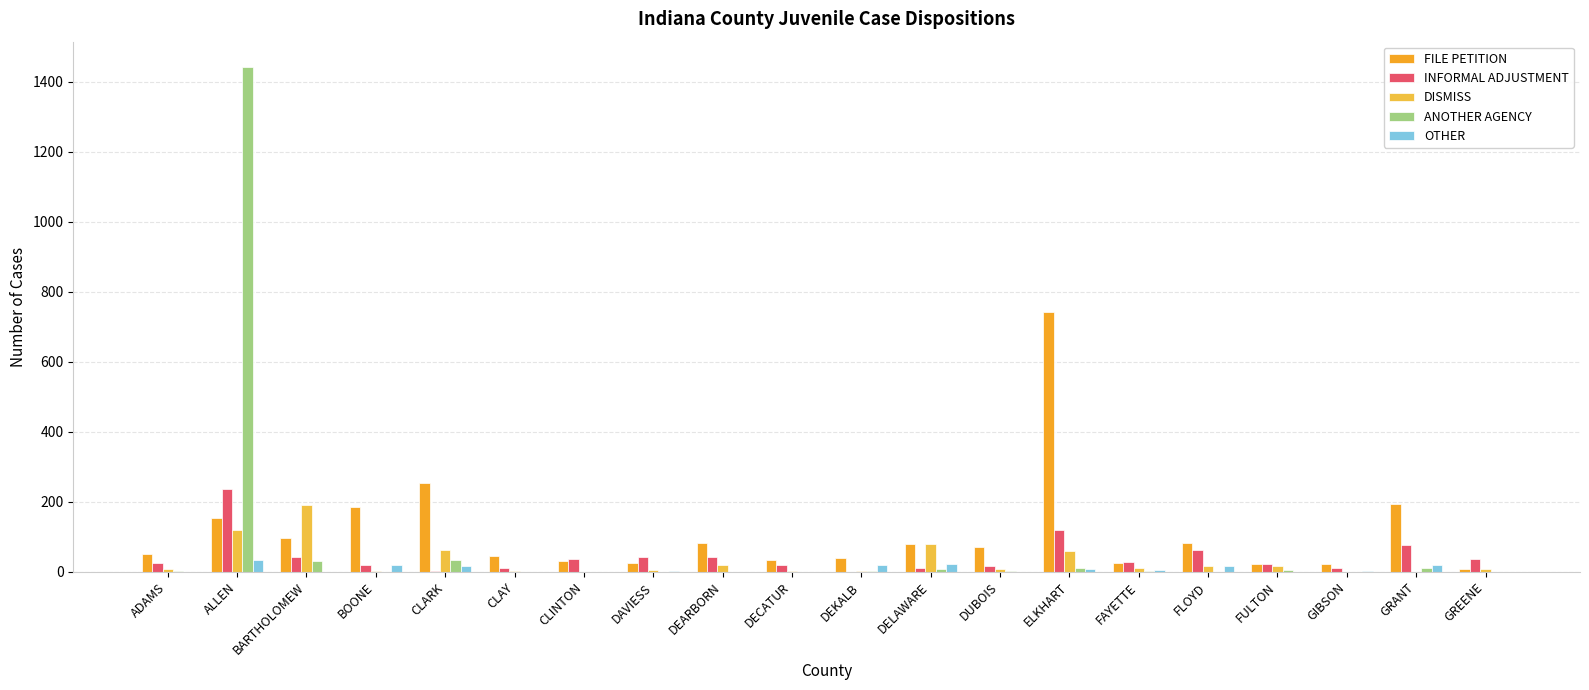

Reading left to right, extract all data points from this chart.

FILE PETITION: ADAMS=50	ALLEN=154	BARTHOLOMEW=97	BOONE=186	CLARK=254	CLAY=47	CLINTON=32	DAVIESS=27	DEARBORN=82	DECATUR=34	DEKALB=39	DELAWARE=80	DUBOIS=70	ELKHART=742	FAYETTE=25	FLOYD=82	FULTON=22	GIBSON=23	GRANT=195	GREENE=9
INFORMAL ADJUSTMENT: ADAMS=25	ALLEN=236	BARTHOLOMEW=43	BOONE=21	CLARK=3	CLAY=12	CLINTON=38	DAVIESS=43	DEARBORN=43	DECATUR=19	DEKALB=1	DELAWARE=10	DUBOIS=17	ELKHART=119	FAYETTE=29	FLOYD=62	FULTON=23	GIBSON=12	GRANT=77	GREENE=37
DISMISS: ADAMS=9	ALLEN=120	BARTHOLOMEW=191	BOONE=2	CLARK=63	CLAY=3	CLINTON=0	DAVIESS=7	DEARBORN=20	DECATUR=3	DEKALB=2	DELAWARE=79	DUBOIS=8	ELKHART=59	FAYETTE=11	FLOYD=17	FULTON=16	GIBSON=0	GRANT=0	GREENE=8
ANOTHER AGENCY: ADAMS=2	ALLEN=1443	BARTHOLOMEW=31	BOONE=0	CLARK=35	CLAY=1	CLINTON=1	DAVIESS=1	DEARBORN=0	DECATUR=0	DEKALB=2	DELAWARE=8	DUBOIS=4	ELKHART=10	FAYETTE=2	FLOYD=1	FULTON=5	GIBSON=0	GRANT=12	GREENE=0
OTHER: ADAMS=0	ALLEN=33	BARTHOLOMEW=1	BOONE=19	CLARK=17	CLAY=1	CLINTON=1	DAVIESS=2	DEARBORN=0	DECATUR=0	DEKALB=19	DELAWARE=22	DUBOIS=0	ELKHART=9	FAYETTE=6	FLOYD=17	FULTON=0	GIBSON=3	GRANT=21	GREENE=0